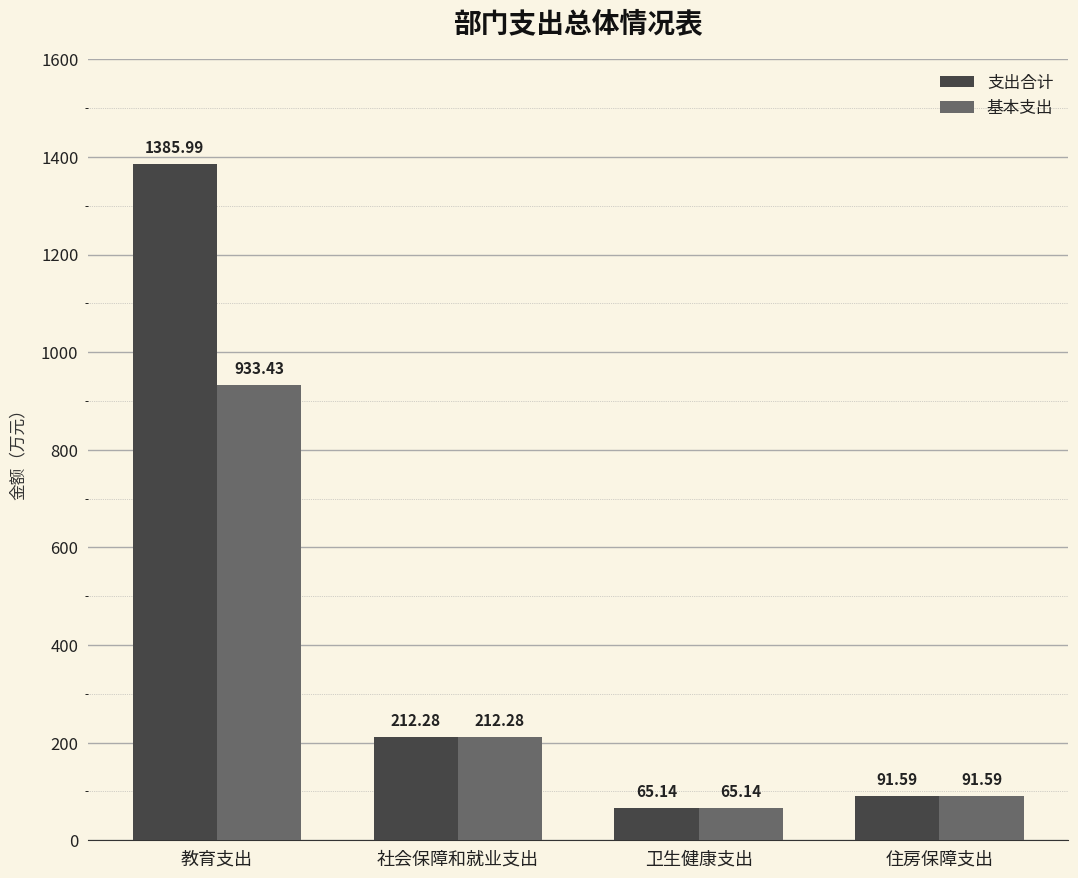

Reading left to right, transcribe all the data shown in this chart.

支出合计: 教育支出=1386.0	社会保障和就业支出=212.3	卫生健康支出=65.1	住房保障支出=91.6
基本支出: 教育支出=933.4	社会保障和就业支出=212.3	卫生健康支出=65.1	住房保障支出=91.6